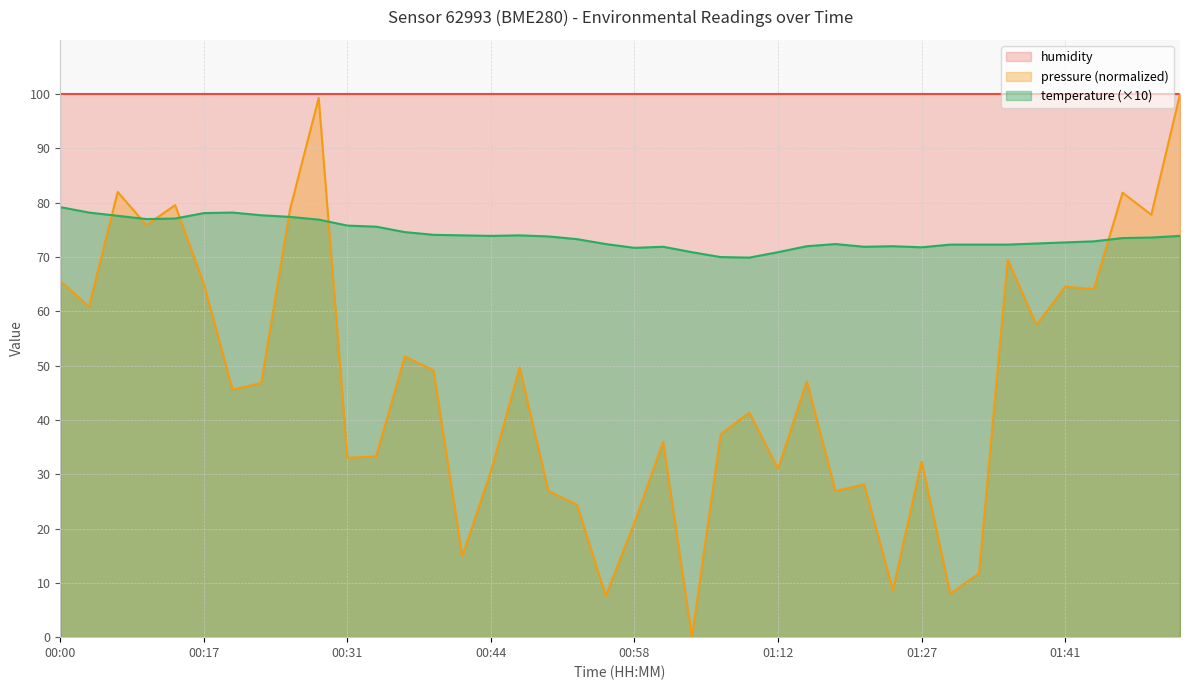

Where is the first local maximum?

00:20